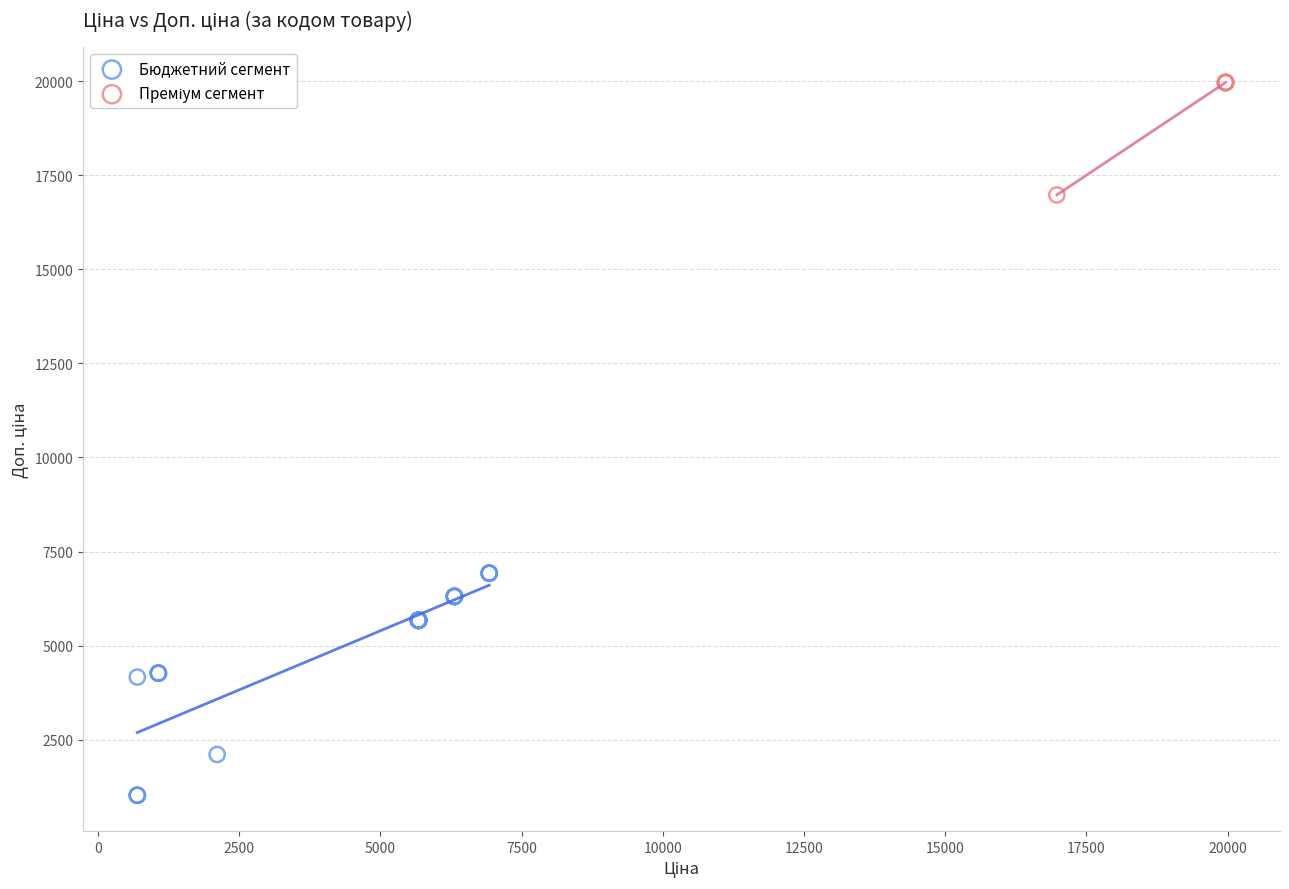

Which series reaches the minimum Y coordinate?

Бюджетний сегмент